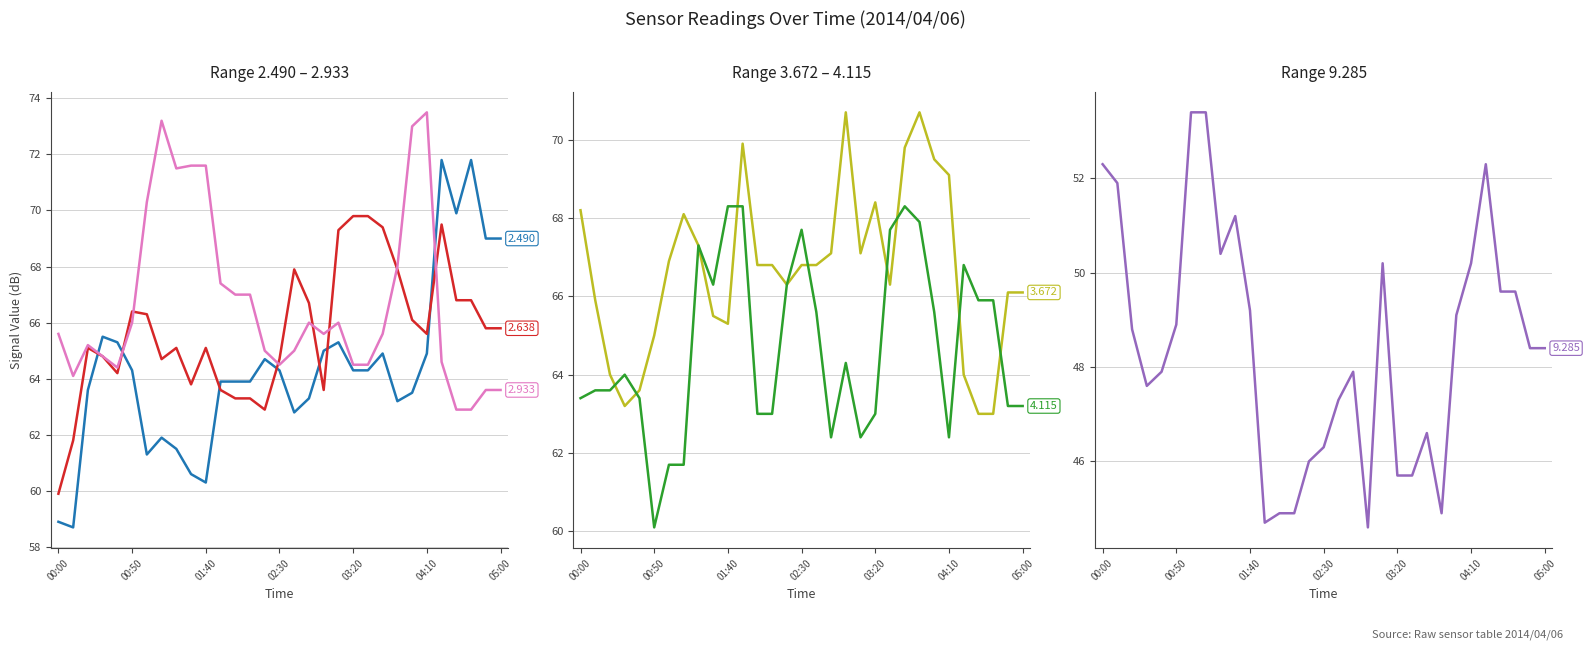

What are all the series names shown in the legend?

2.490, 2.638, 4.115, 9.285, 2.933, 3.672